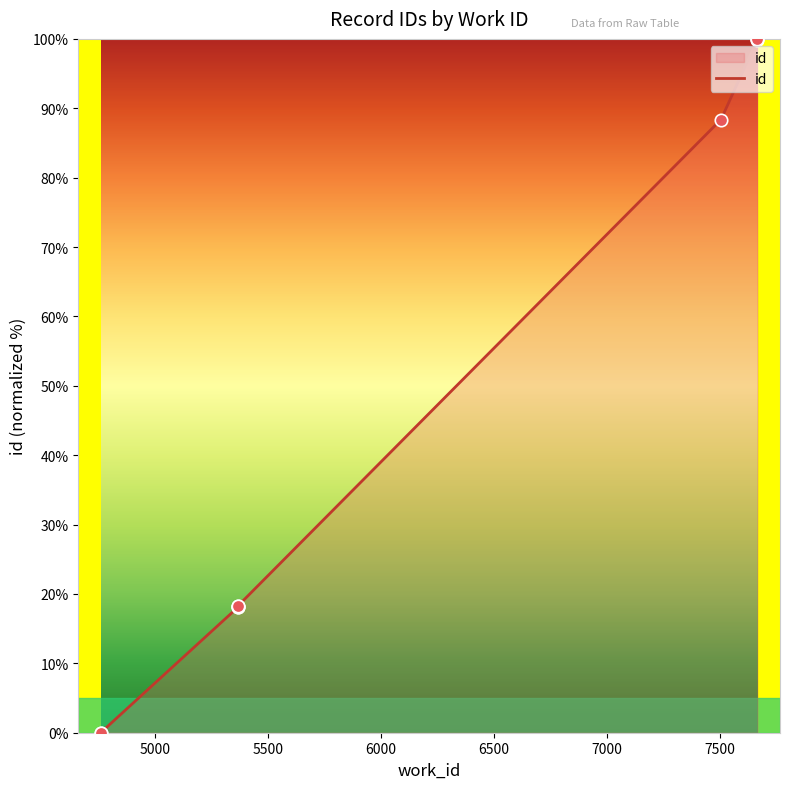

What is the ratio of the value at 7665 to the value at 5366?

5.5